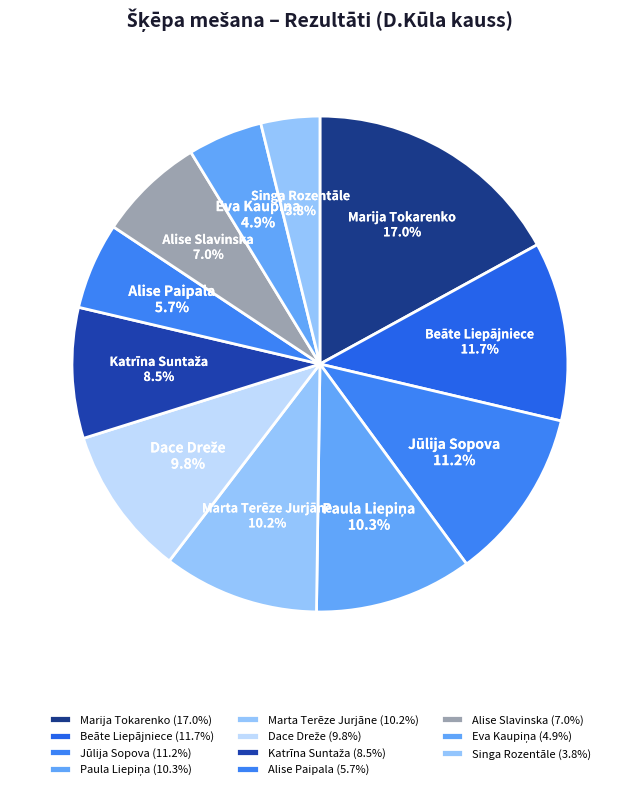

Between Alise Paipala and Singa Rozentāle, which is larger?

Alise Paipala